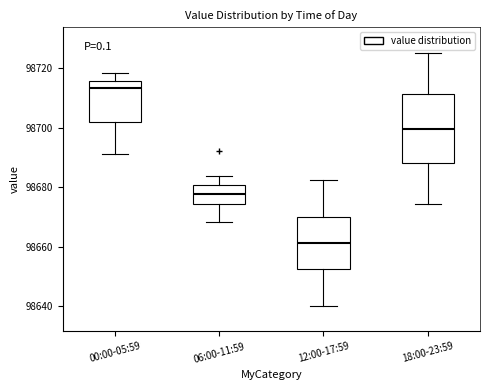

Where does the median line of the box for 18:00-23:59 sit on the y-axis? The values are not printed on the chart, so give them approximately, as read against the axis.

98700